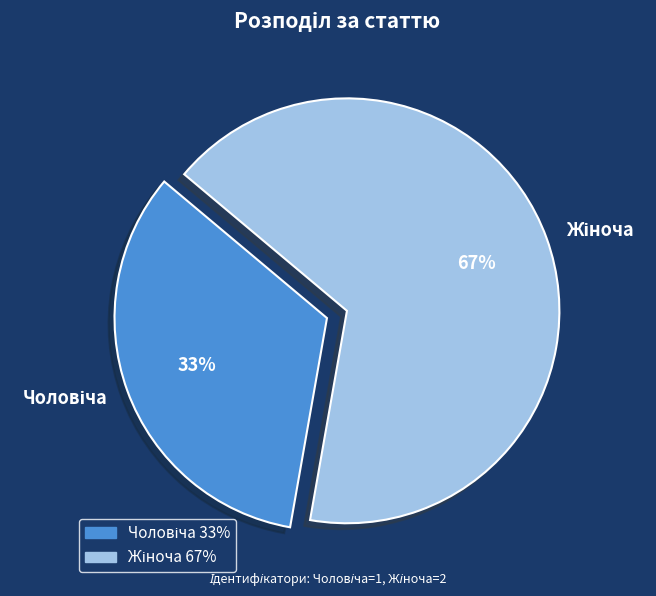

To the nearest percent, what is the average slice percentage?

50%